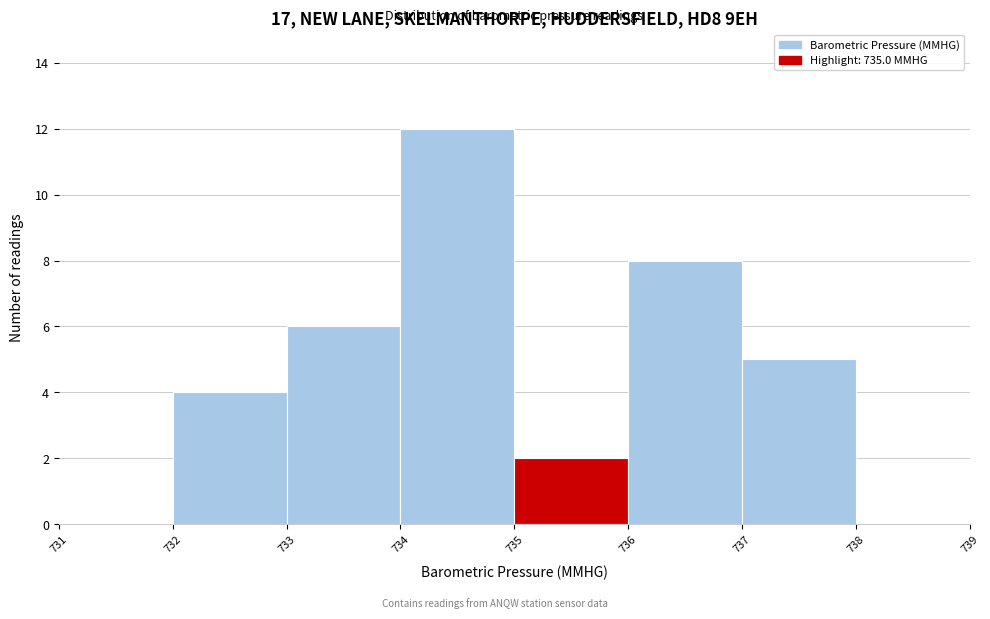

Reading left to right, transcribe this chart: for each bar, give the range it covers on the x-axis and its height. The values are not printed on the chart, so give them approximately, as read against the axis.

731 to 732: 0
732 to 733: 4
733 to 734: 6
734 to 735: 12
735 to 736: 2
736 to 737: 8
737 to 738: 5
738 to 739: 0